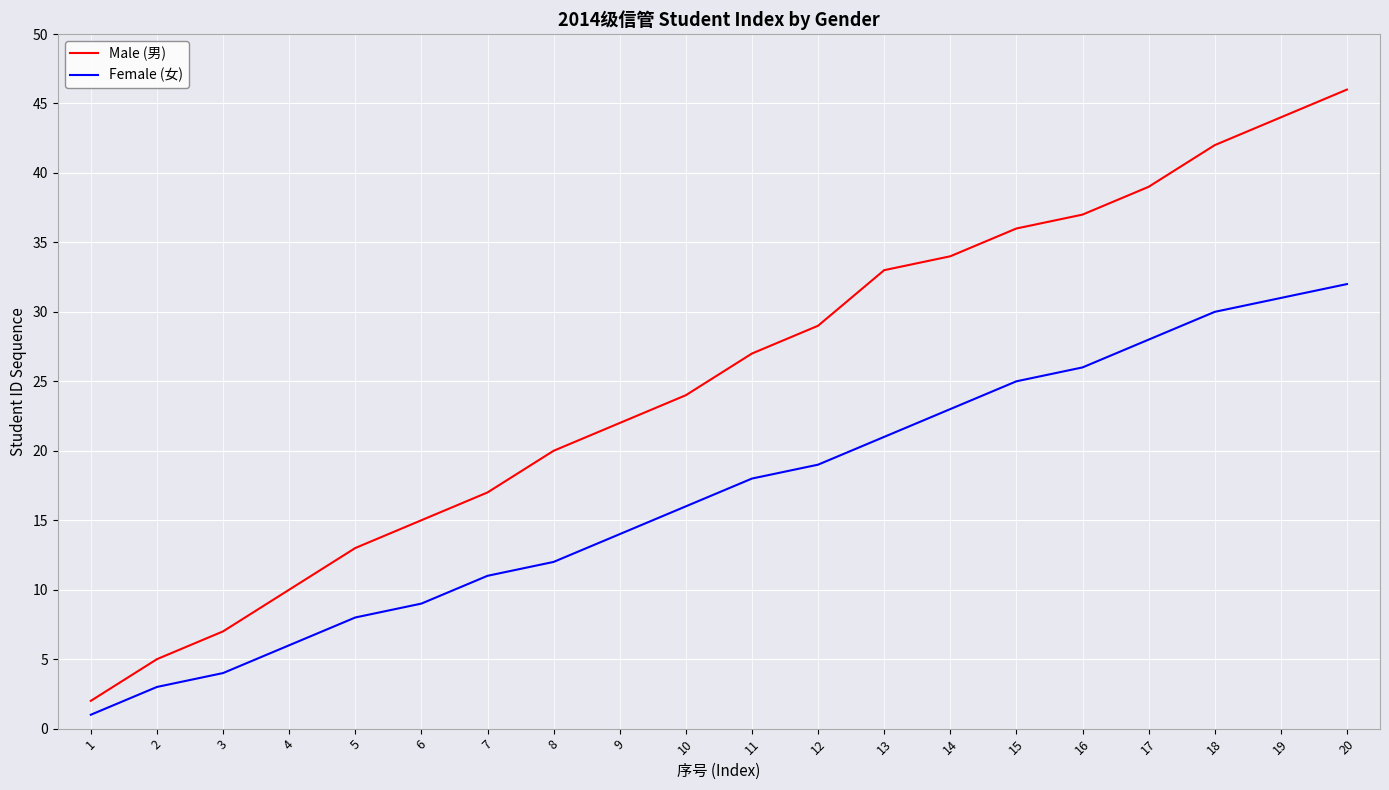

Read the Female (女) value at 13, to the nearest 10.

20